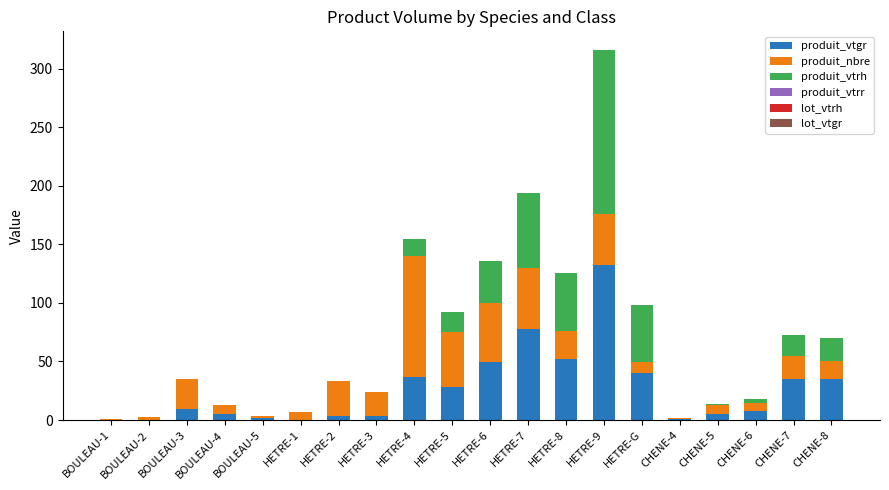

What is the total value across all series at CHENE-8?

70.3